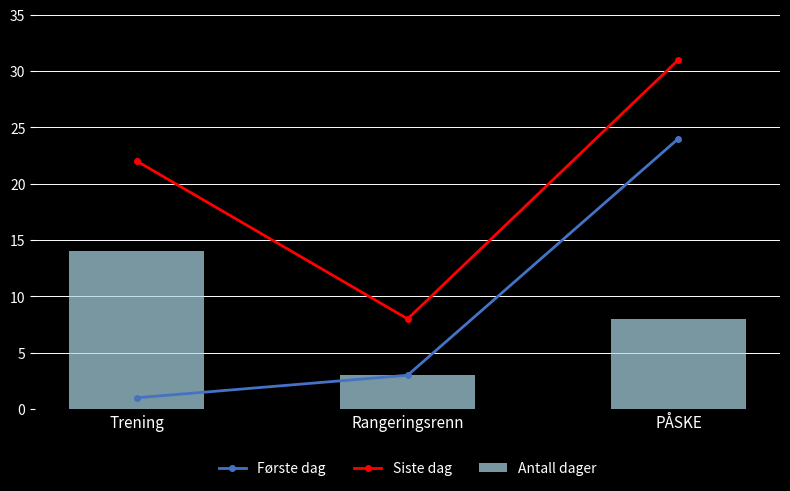

What is the label of the 1st bar from the left?

Trening